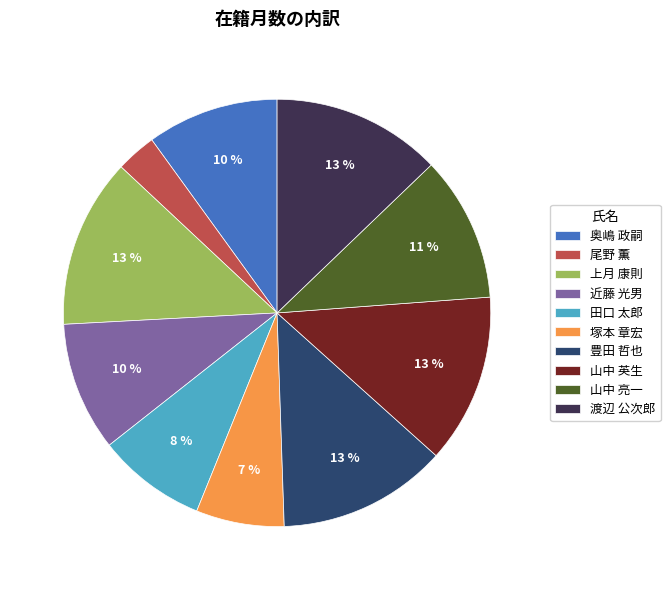

Does any single category account for the majority?

No